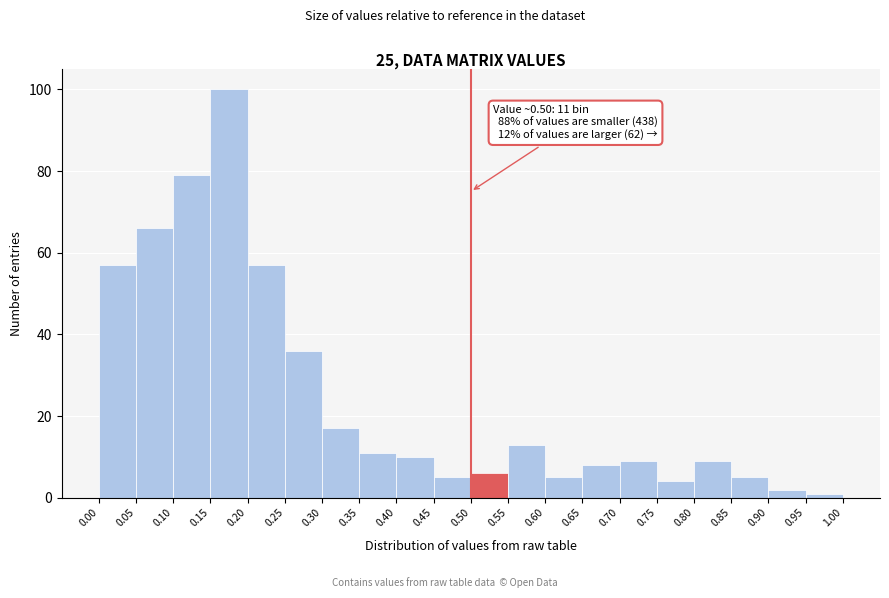

Which range on the x-axis has the tallest bar?

0.15 to 0.20